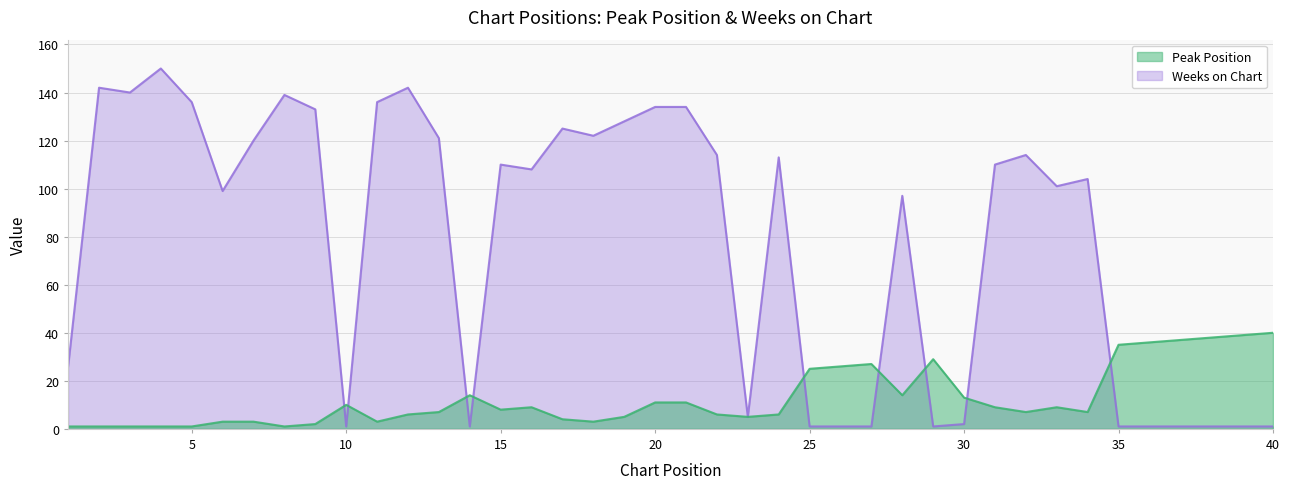

Where is Peak Position nearest to the value 20?

25